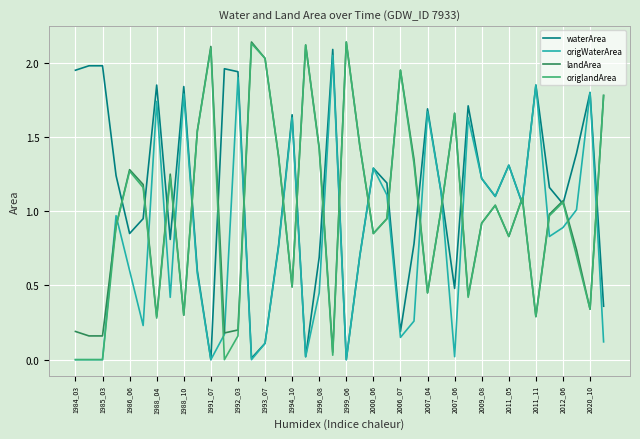

Which series has the largest total across all categories?

waterArea